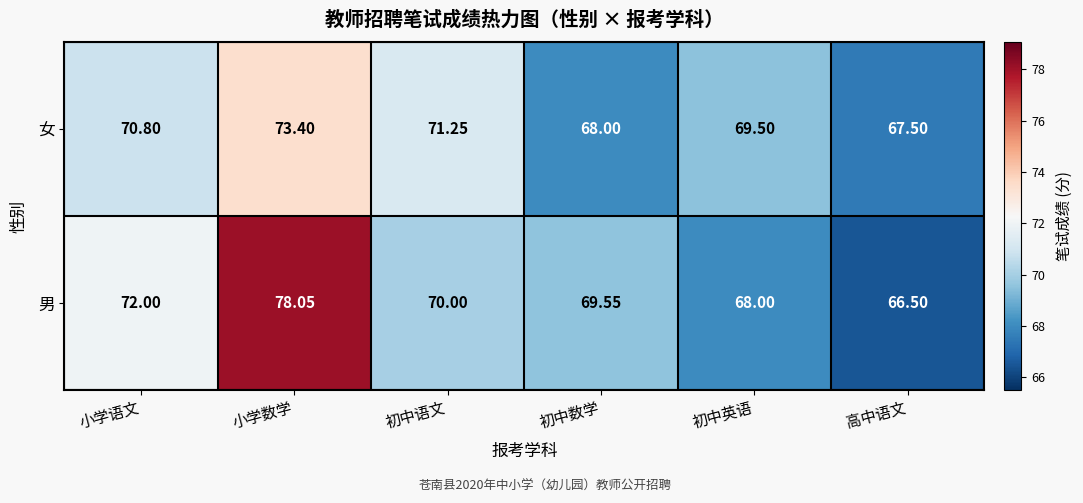

At which label does 男 first exceed 70?

小学语文